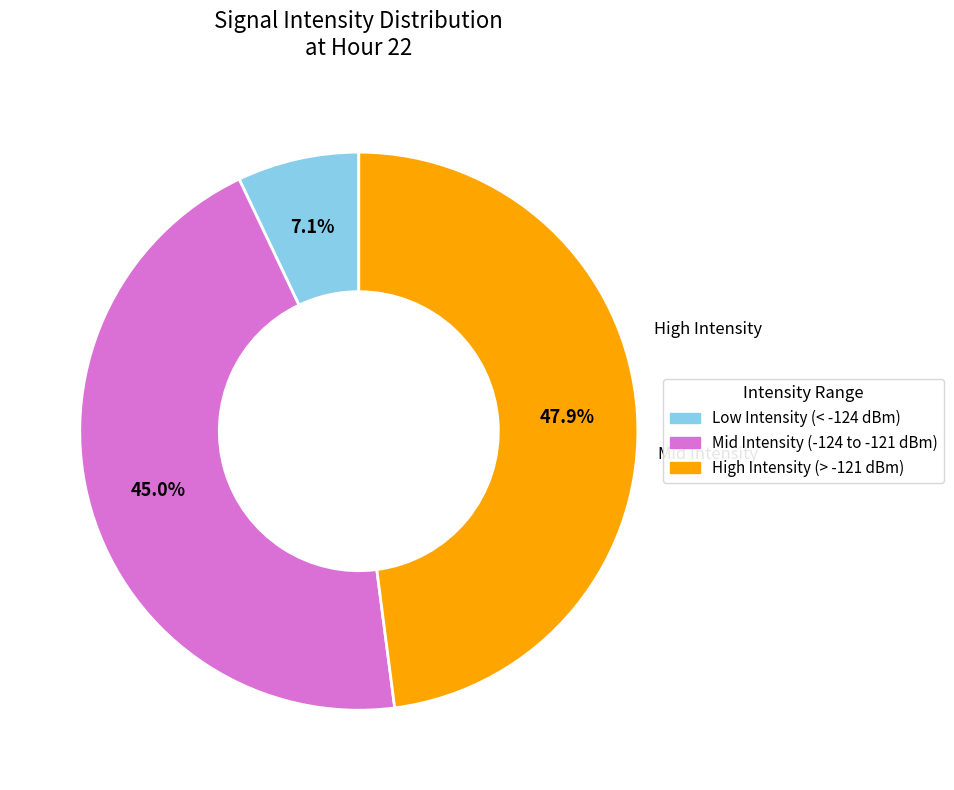

Is there a majority slice in this chart?

No